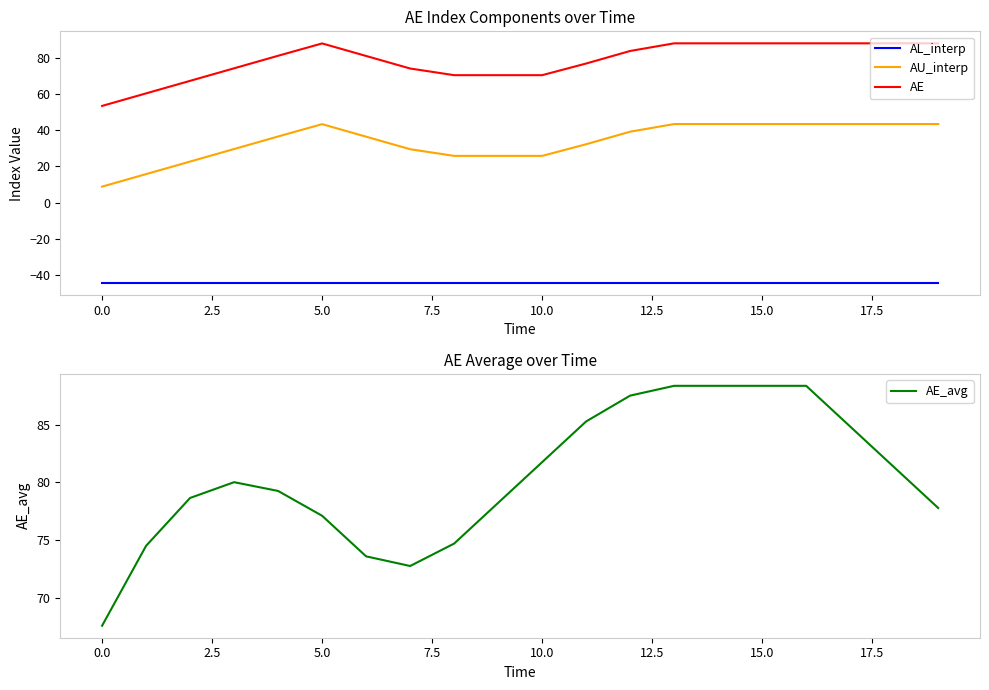

True or false: AL_interp and AU_interp cross at least once.

False